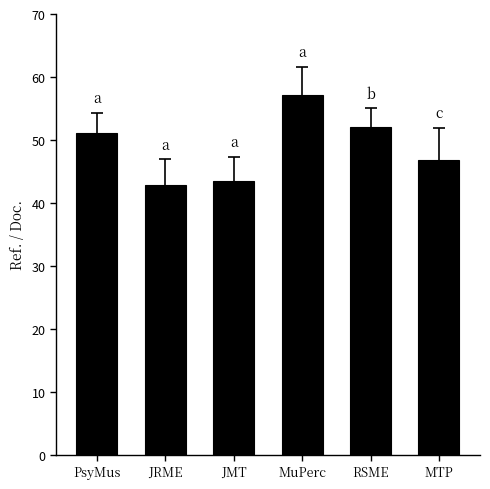

Rank the categories by value from lowest to highest.

JRME, JMT, MTP, PsyMus, RSME, MuPerc